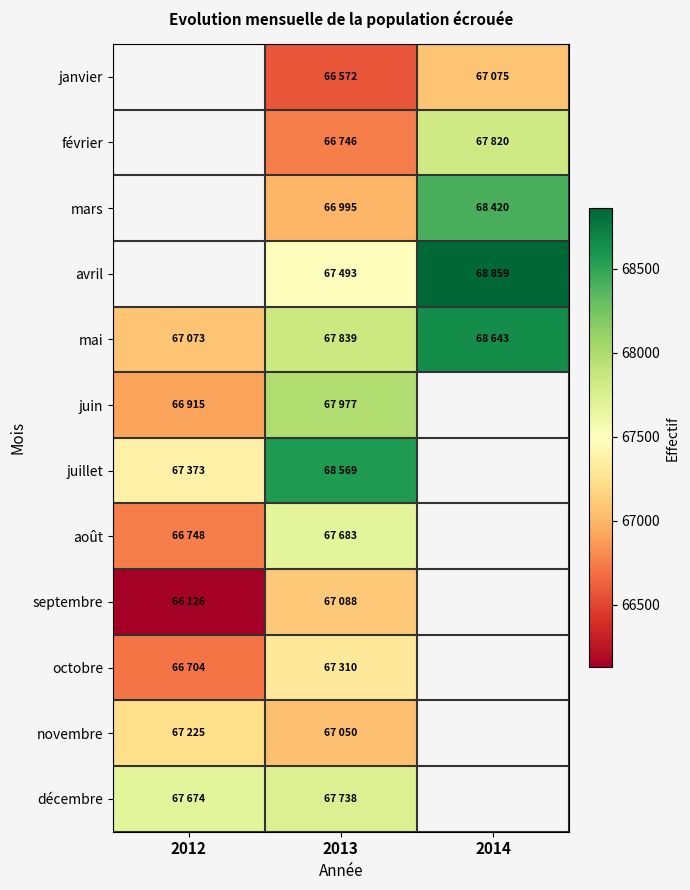

What is the minimum value for septembre?

66126.0